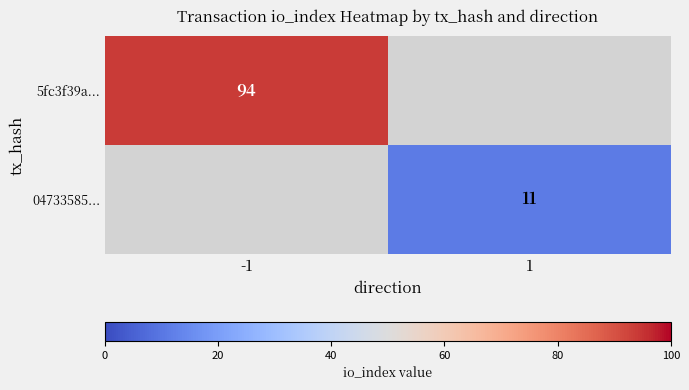

True or false: 5fc3f39a... has a value of 94 at -1.

True